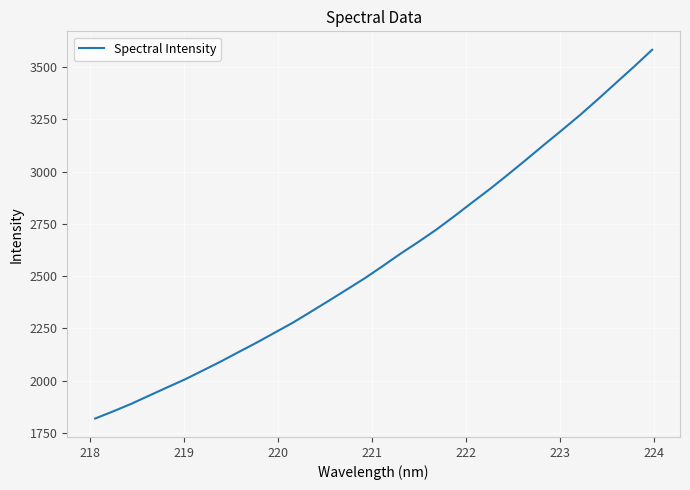

What is the minimum value shown in the chart?

1819.3